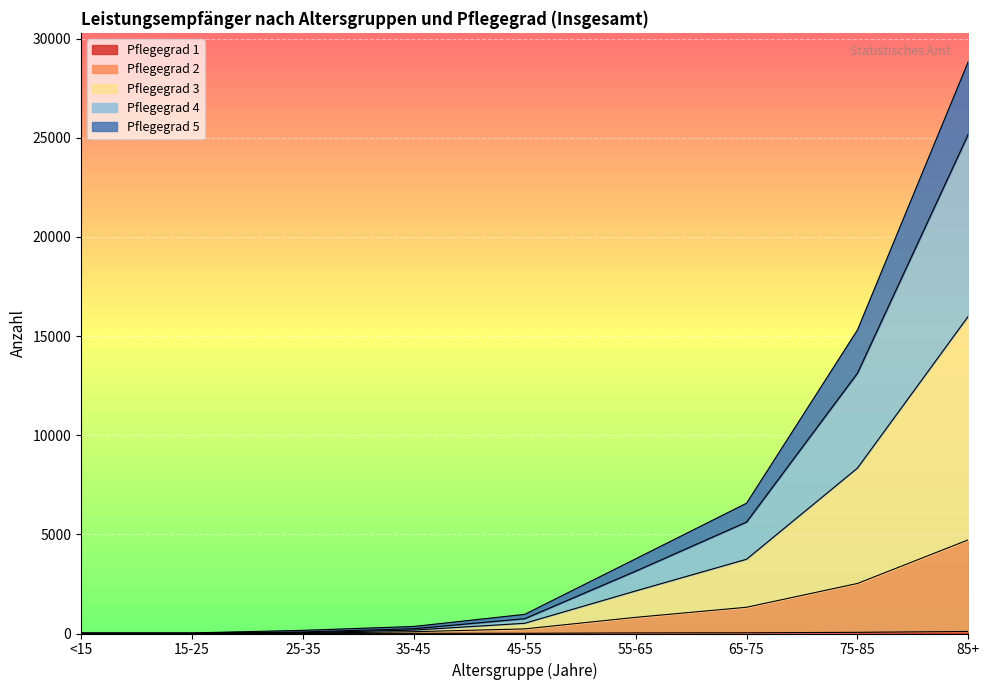

What is the difference between the highest and lowest values at 15-25?

27